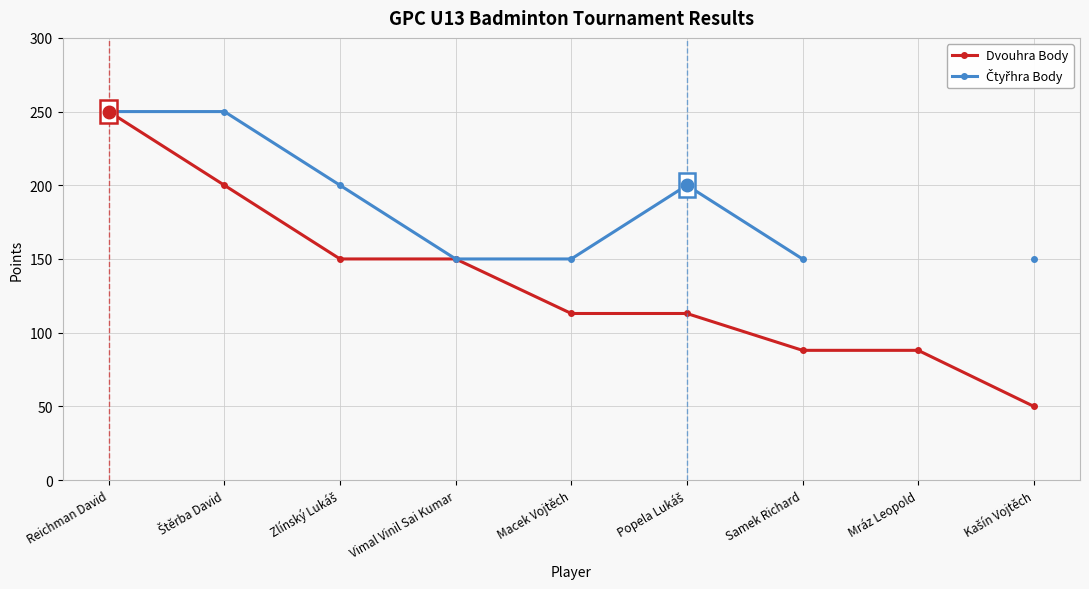

What is the spread (max minus min) of values at Zlínský Lukáš?

50.0